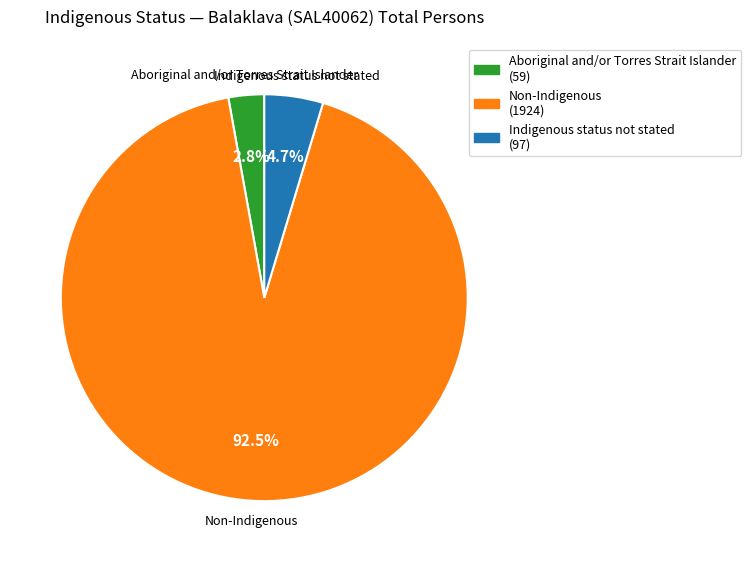

What is the majority slice?

Non-Indigenous